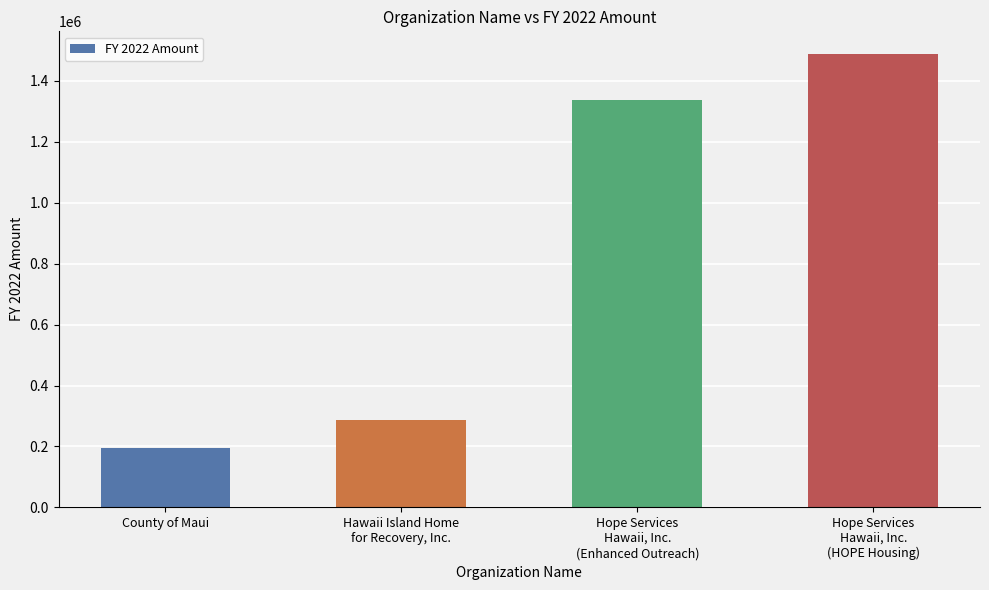

How many values are below 1336288?

2